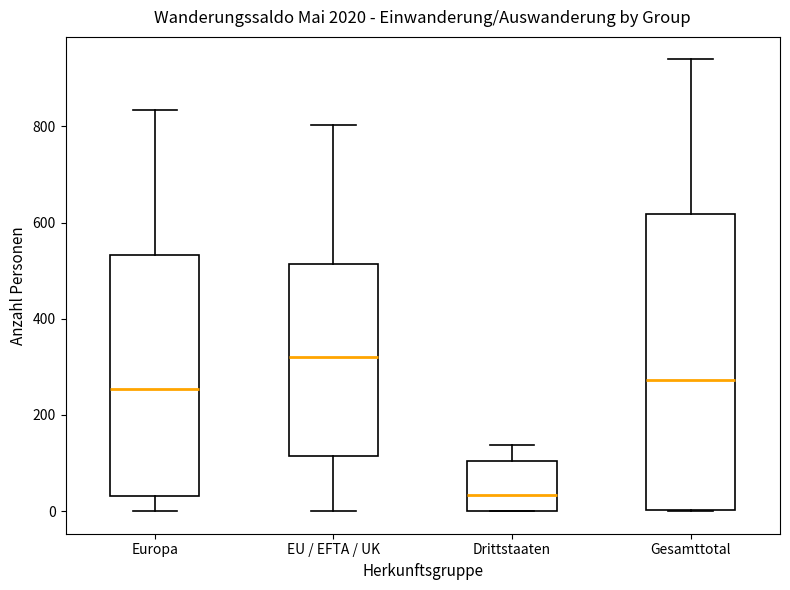

Reading left to right, transcribe this box plot: for each box, give where its median line is, the range the box spans, and where its two whiskers end, as read against the y-axis. The values are not printed on the chart, so give them approximately, as read against the axis.

Europa: median 260, box 40 to 540, whiskers 0 to 840
EU / EFTA / UK: median 320, box 120 to 520, whiskers 0 to 800
Drittstaaten: median 40, box 0 to 100, whiskers 0 to 140
Gesamttotal: median 280, box 0 to 620, whiskers 0 to 940